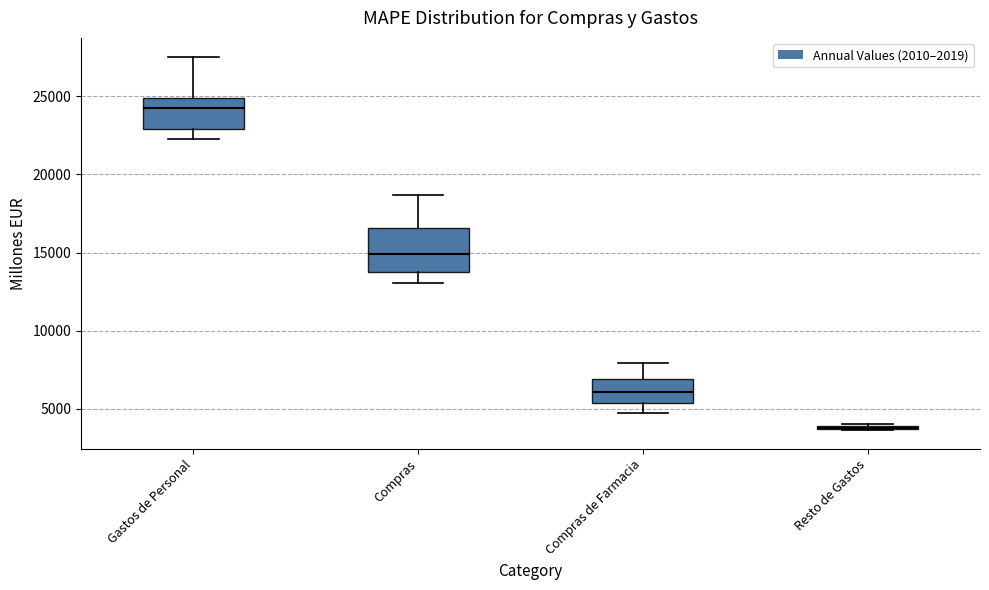

Where is the upper edge of the box for Compras de Farmacia on the y-axis? The values are not printed on the chart, so give them approximately, as read against the axis.

7000